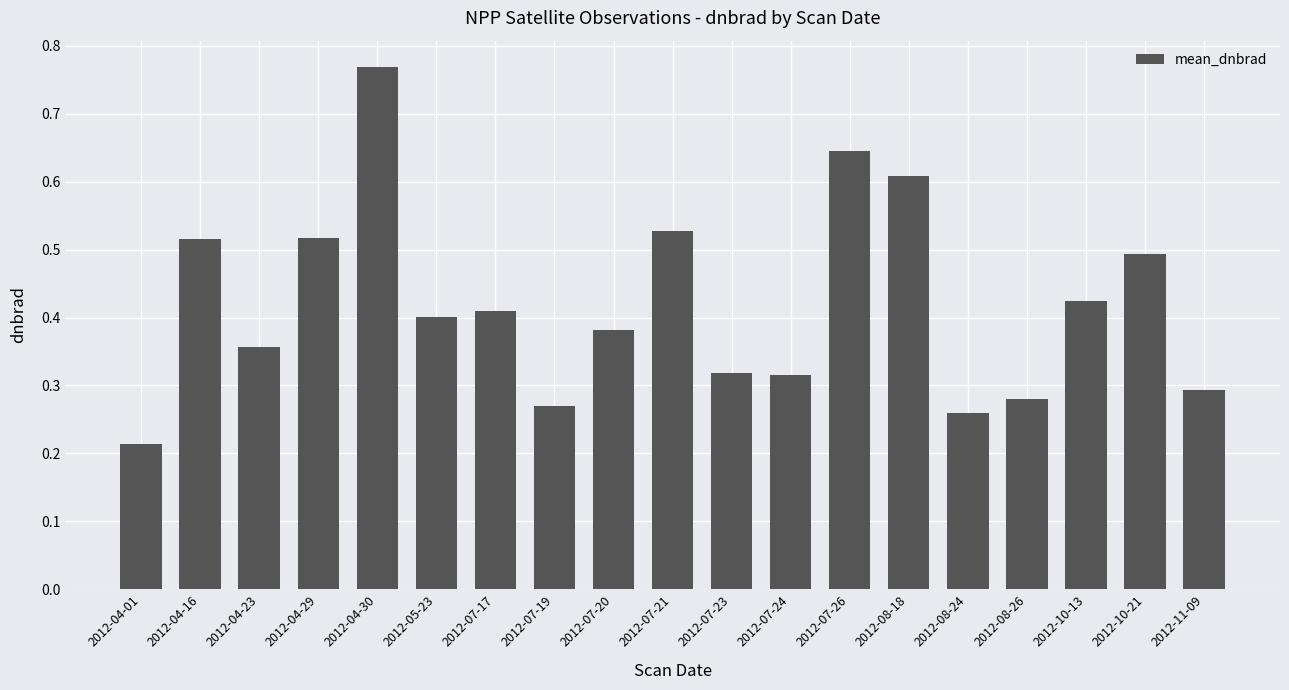

What is the label of the 13th bar from the right?

2012-07-17